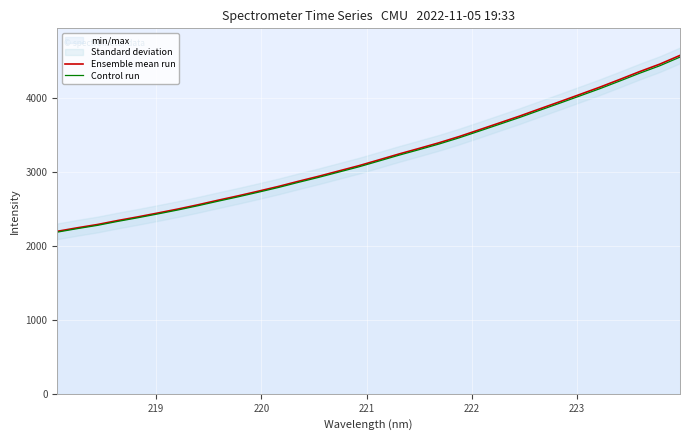

What is the lowest value of the Ensemble mean run series?

2199.6